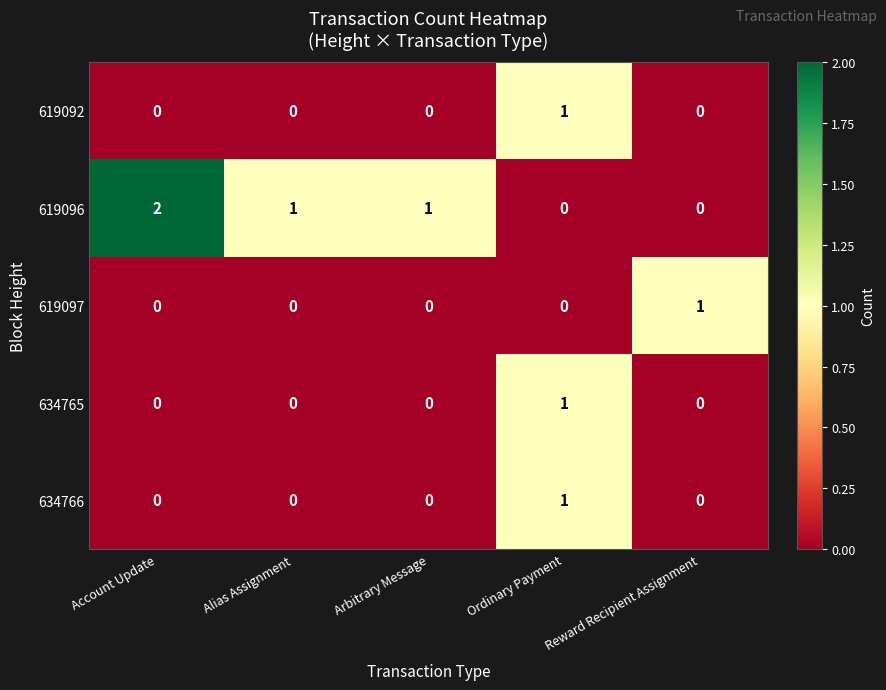

Which series changed the most between Account Update and Reward Recipient Assignment?

619096